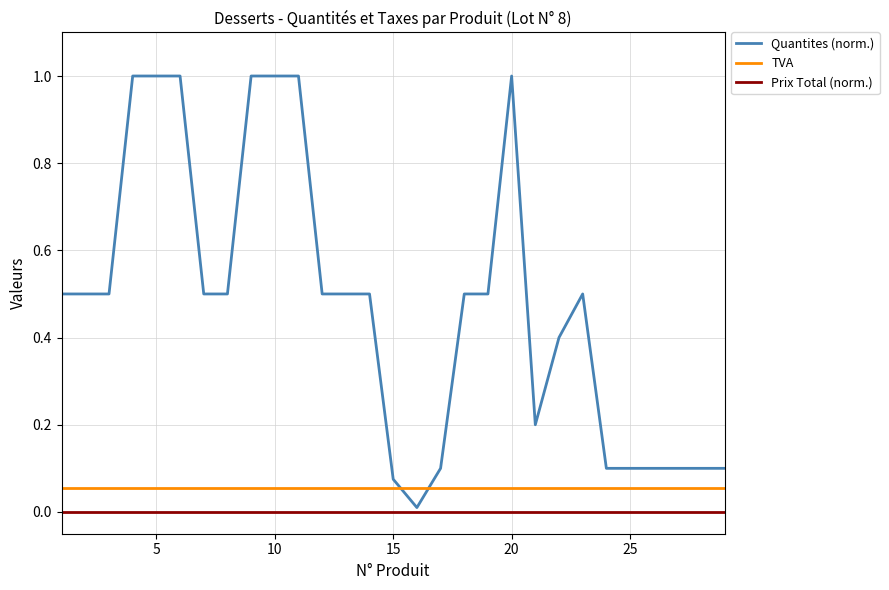

True or false: TVA and Prix Total (norm.) cross at least once.

False